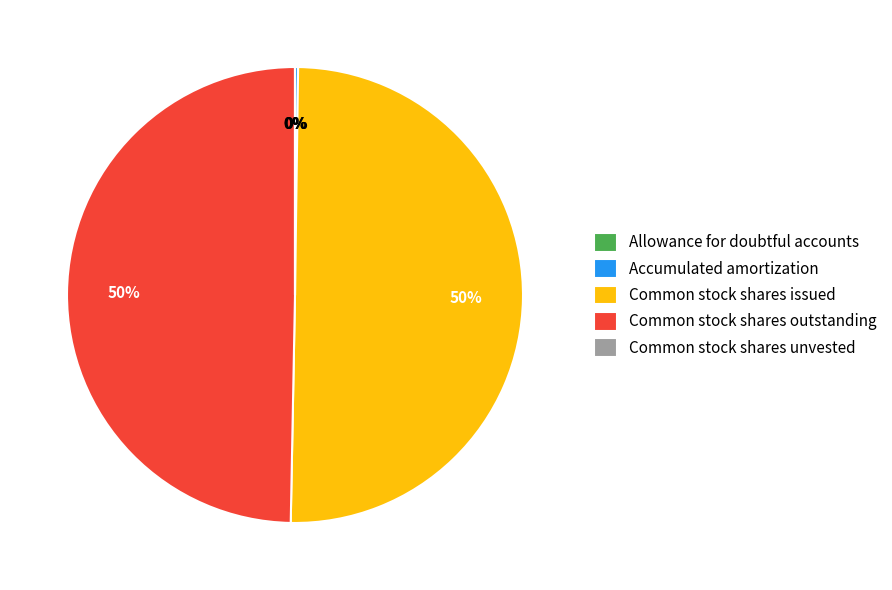

What percentage is the Common stock shares issued slice, to the nearest percent?

50%